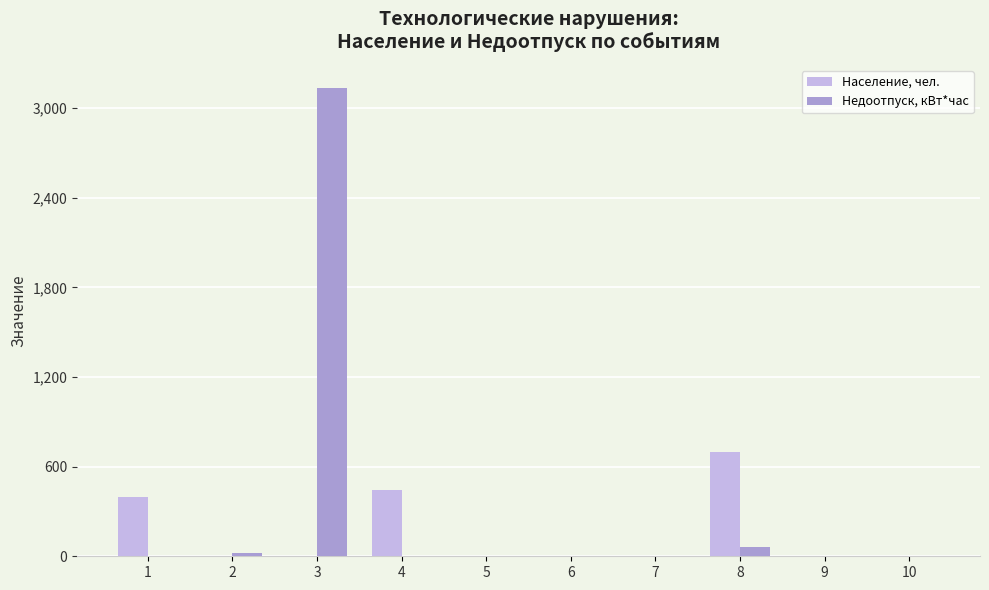

Between 1 and 5, which series saw the biggest shift?

Население, чел.